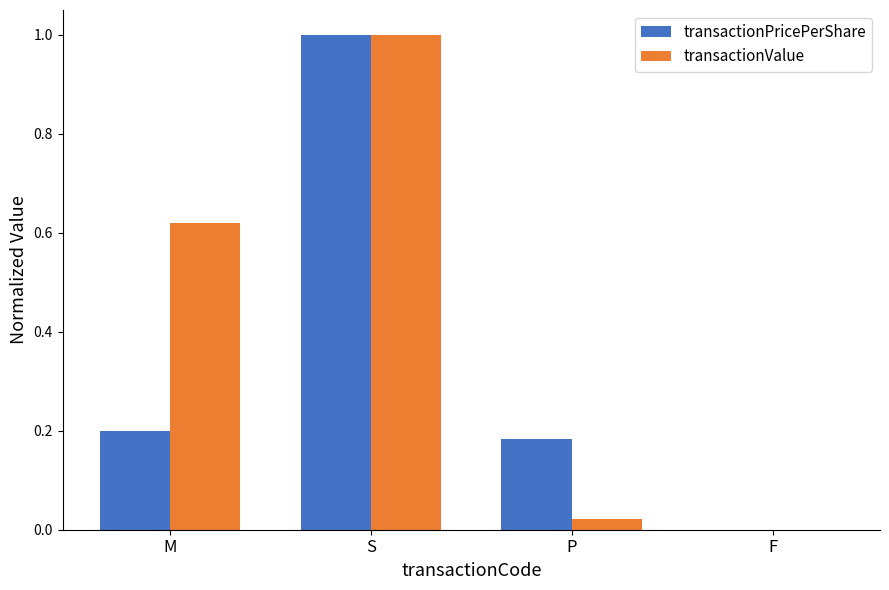

Count the number of categories in the chart.

4